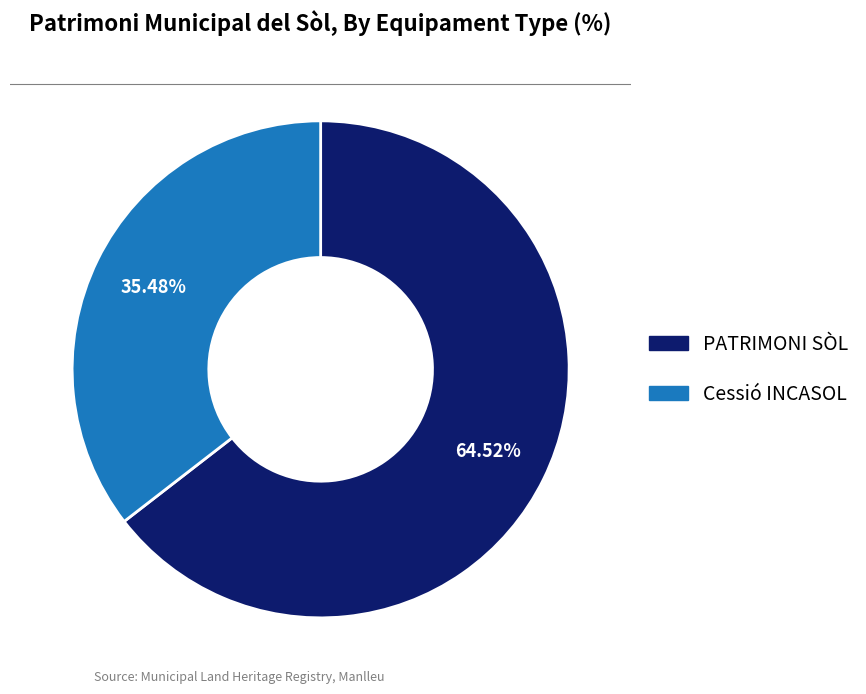

To the nearest percent, what is the difference between the largest and smallest slice percentages?

29%